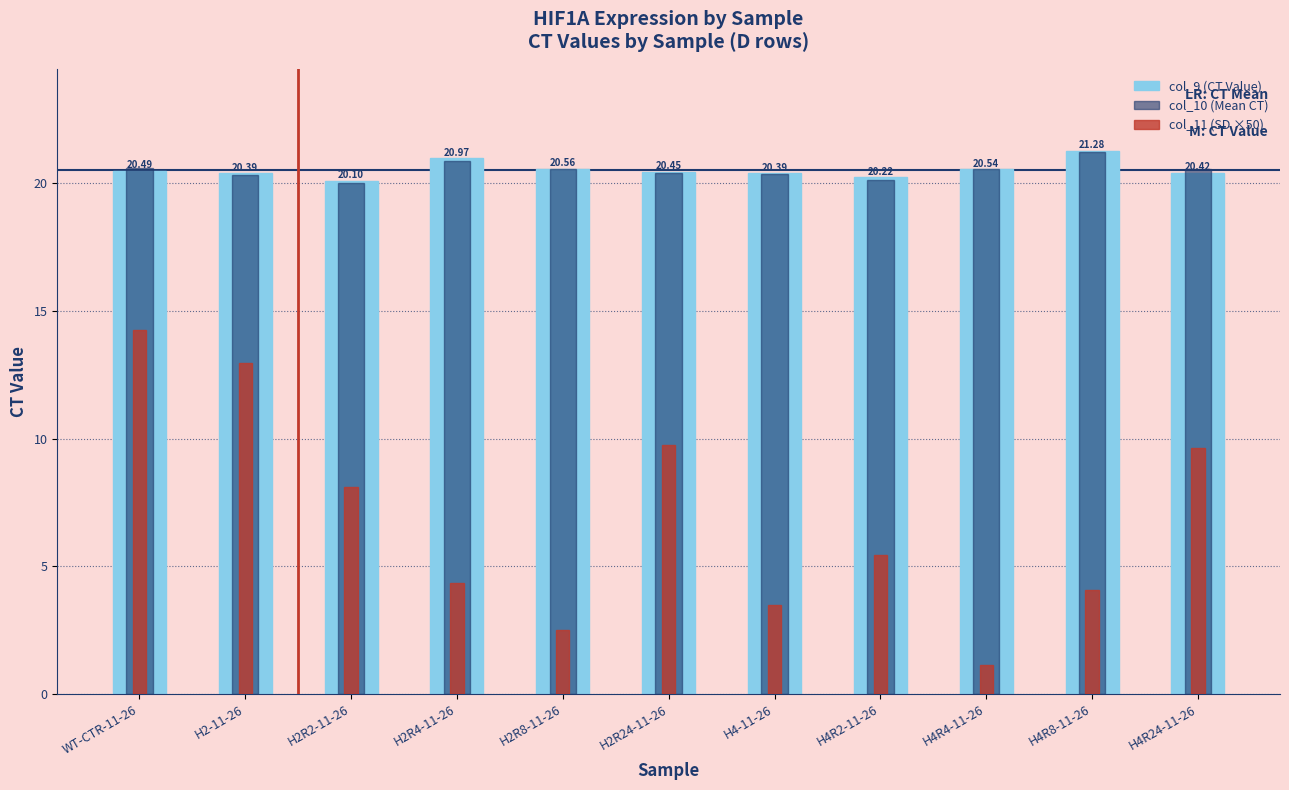

Reading left to right, transcribe all the data shown in this chart.

col_9 (CT Value): WT-CTR-11-26=20.5	H2-11-26=20.4	H2R2-11-26=20.1	H2R4-11-26=21.0	H2R8-11-26=20.6	H2R24-11-26=20.5	H4-11-26=20.4	H4R2-11-26=20.2	H4R4-11-26=20.5	H4R8-11-26=21.3	H4R24-11-26=20.4
col_10 (Mean CT): WT-CTR-11-26=20.6	H2-11-26=20.3	H2R2-11-26=20.0	H2R4-11-26=20.9	H2R8-11-26=20.6	H2R24-11-26=20.4	H4-11-26=20.3	H4R2-11-26=20.1	H4R4-11-26=20.5	H4R8-11-26=21.2	H4R24-11-26=20.6
col_11 (SD ×50): WT-CTR-11-26=14.3	H2-11-26=13.0	H2R2-11-26=8.1	H2R4-11-26=4.3	H2R8-11-26=2.5	H2R24-11-26=9.8	H4-11-26=3.5	H4R2-11-26=5.4	H4R4-11-26=1.1	H4R8-11-26=4.1	H4R24-11-26=9.6